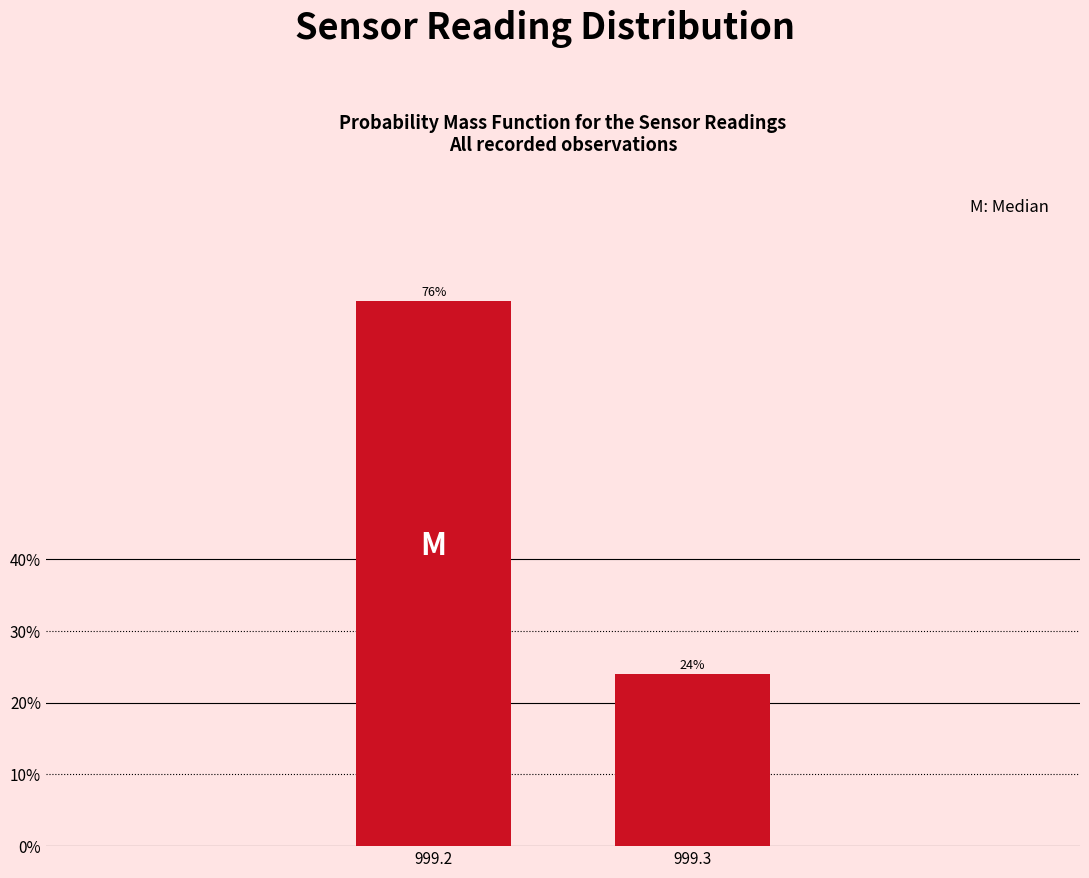

Reading left to right, transcribe all the data shown in this chart.

999.2=76	999.3=24